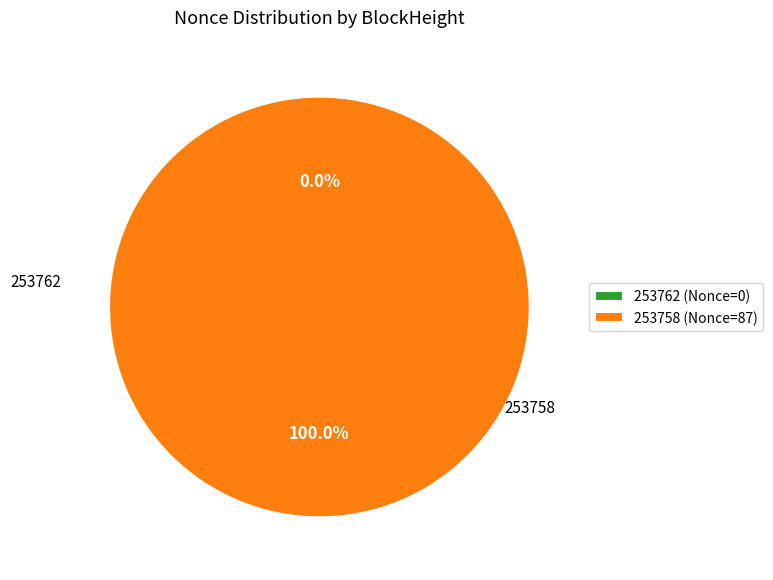

Which category has the smallest portion of the pie?

253762